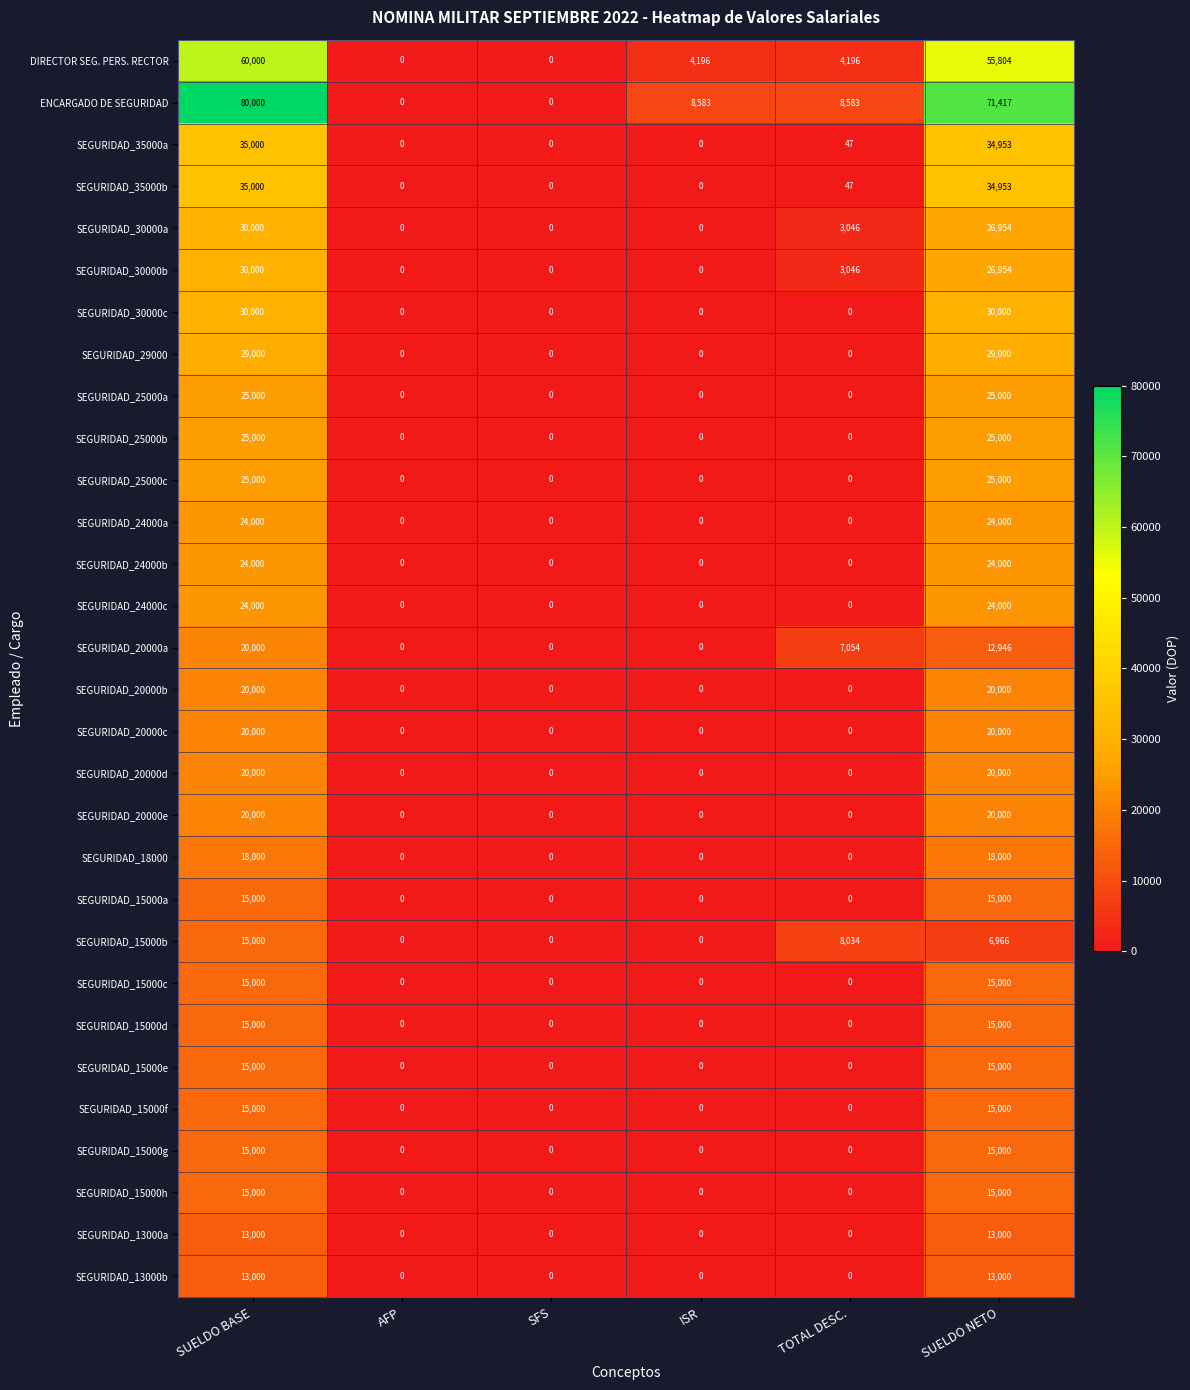

The value of SEGURIDAD_25000b at SUELDO NETO is 25000. True or false?

True